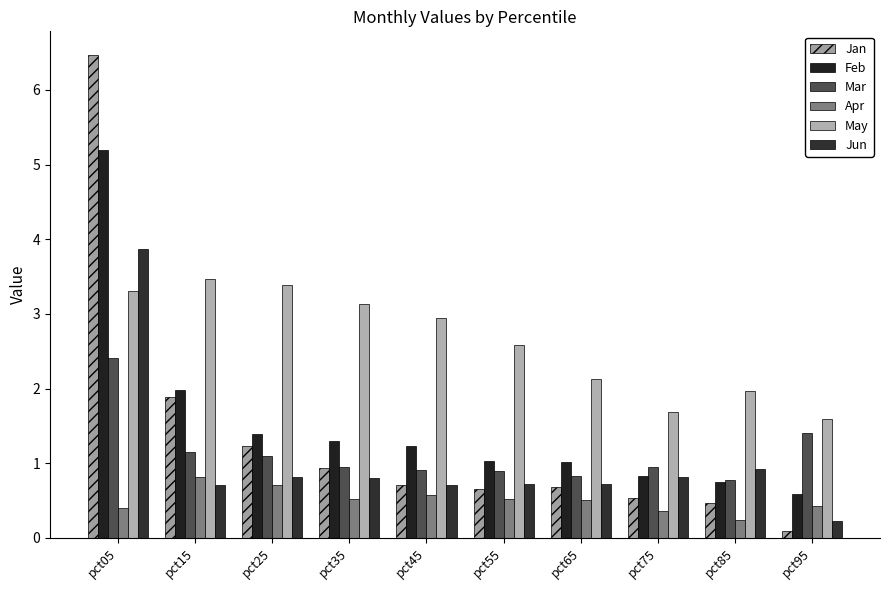

List the series in order of their peak value, highest first.

Jan, Feb, Jun, May, Mar, Apr